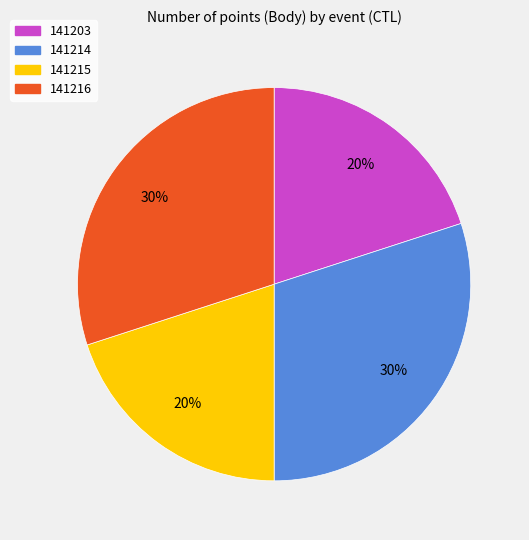

Do 141215 and 141203 together represent more than half of the pie?

No